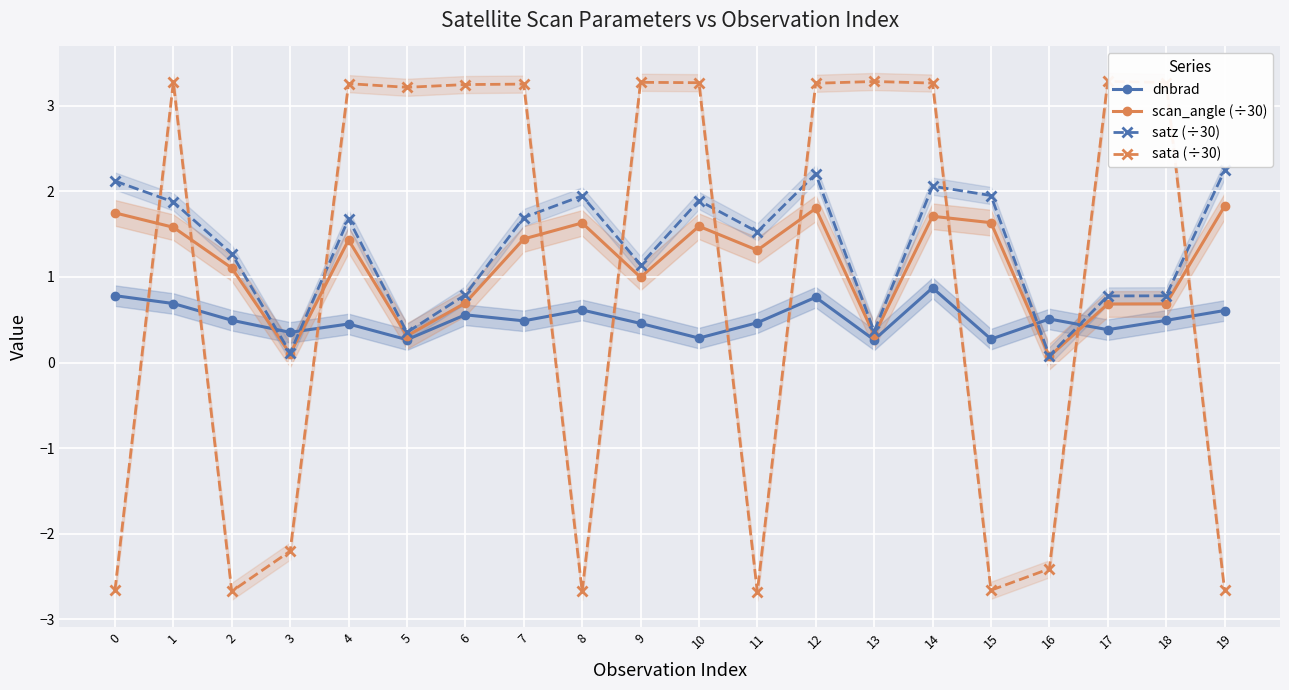

List the labels in order of scan_angle (÷30) value, smallest first.

16, 3, 5, 13, 17, 18, 6, 9, 2, 11, 4, 7, 1, 10, 8, 15, 14, 0, 12, 19